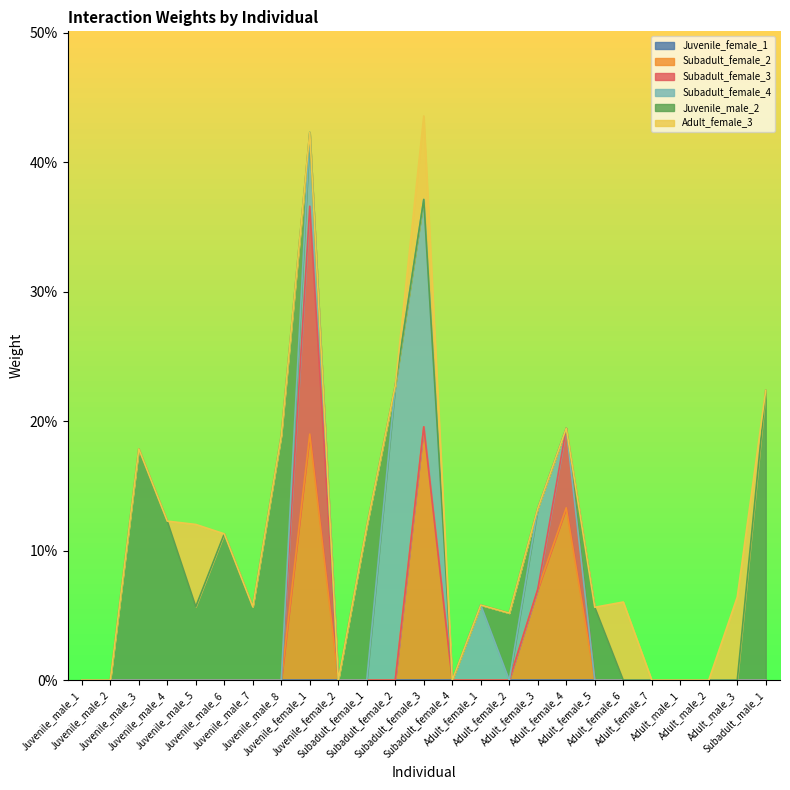

What is the difference between the second highest and second lowest values in the Subadult_female_2 series?

0.2